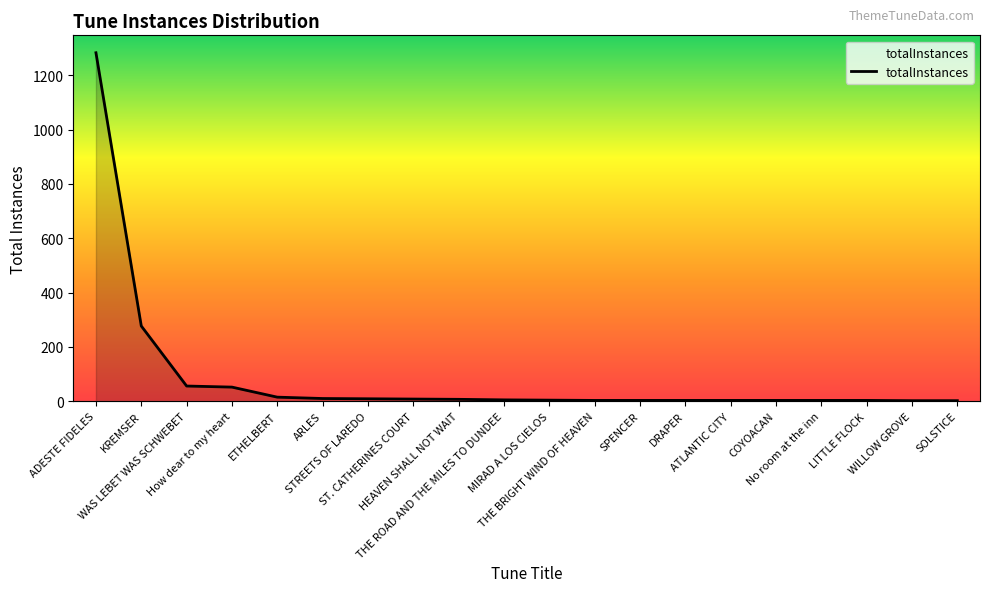

What is the change in value from THE ROAD AND THE MILES TO DUNDEE to No room at the inn?

-2